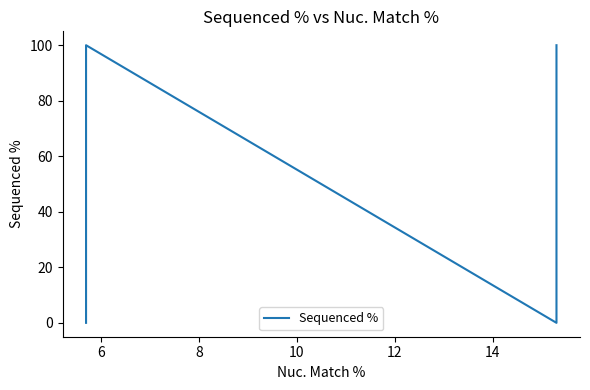

How many points are lower than both their immediate neighbors (excluding endpoints)?

1